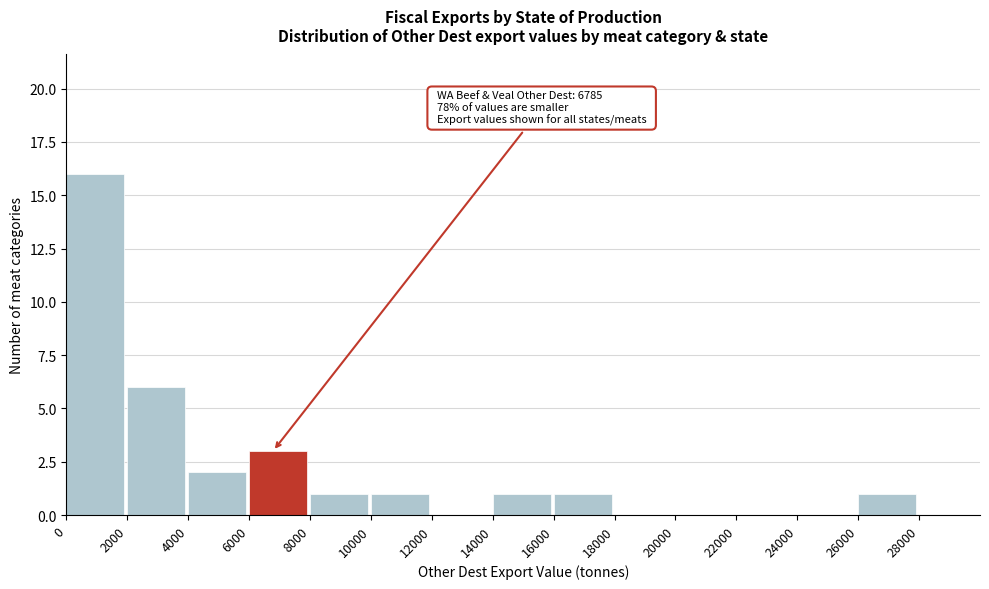

Over which range of the x-axis is the bar tallest?

0 to 2000